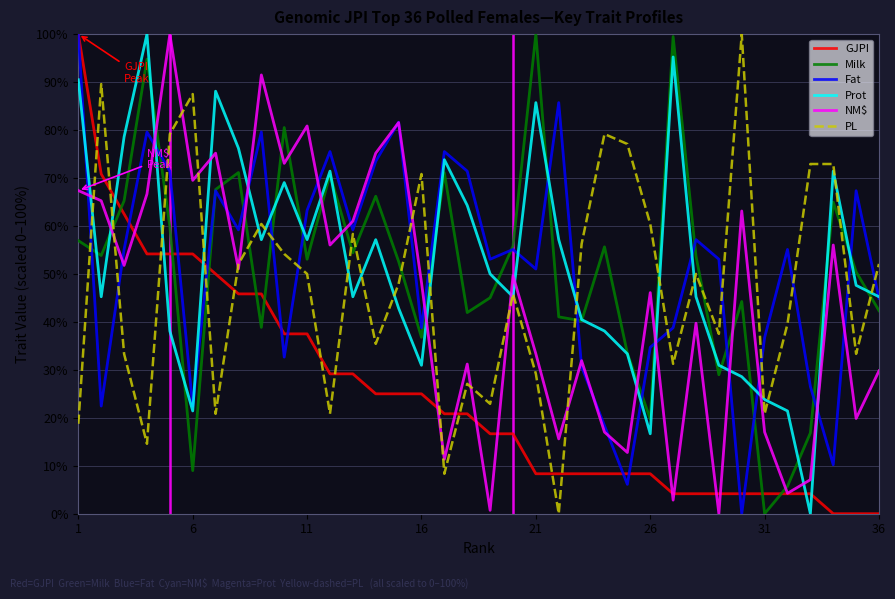

After their last crossing, which series has the higher values: Milk or GJPI?

Milk